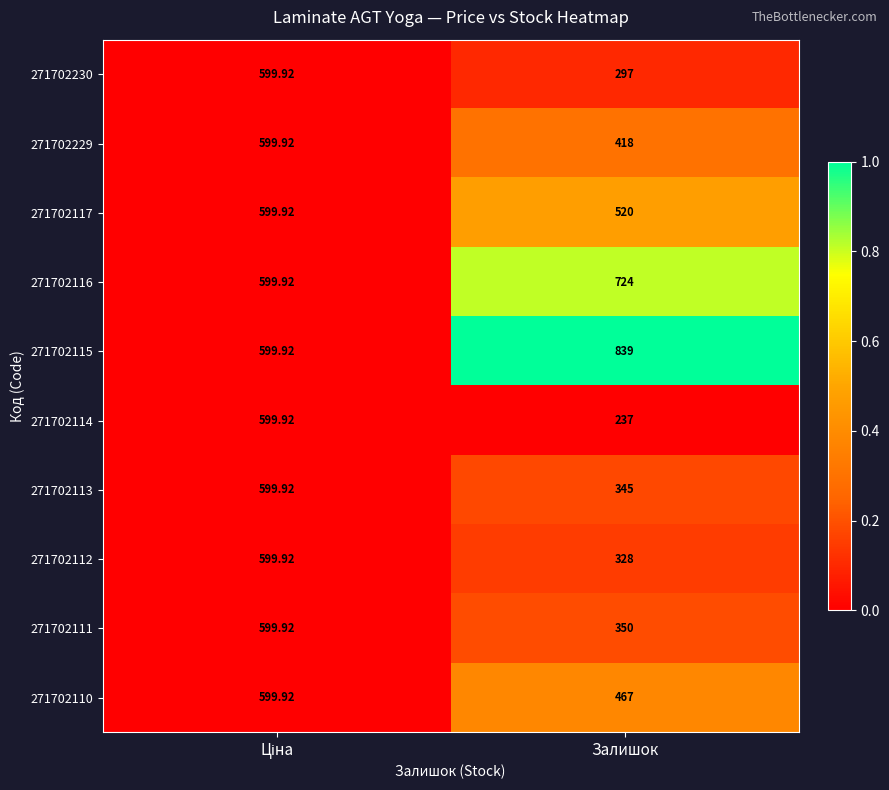

At which label is 271702117 closest to 559?

Залишок